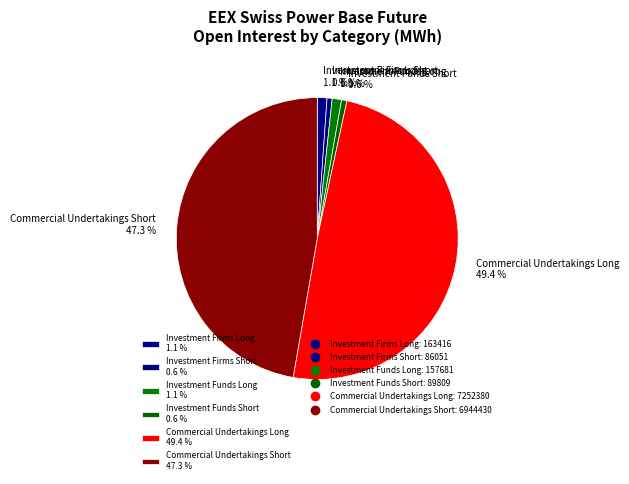

How many segments does this pie chart have?

6